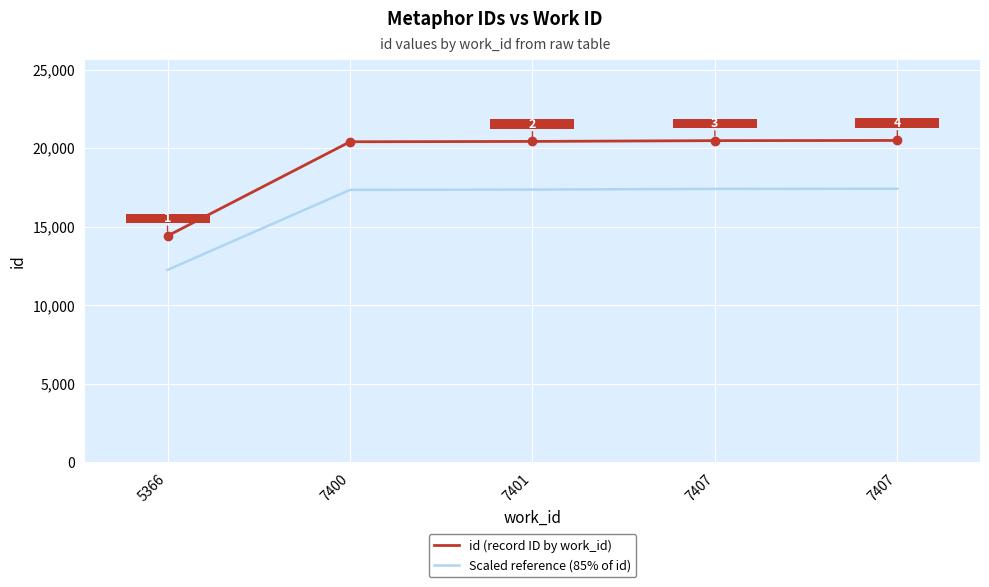

Which series changed the most between 5366 and 7401?

id (record ID by work_id)